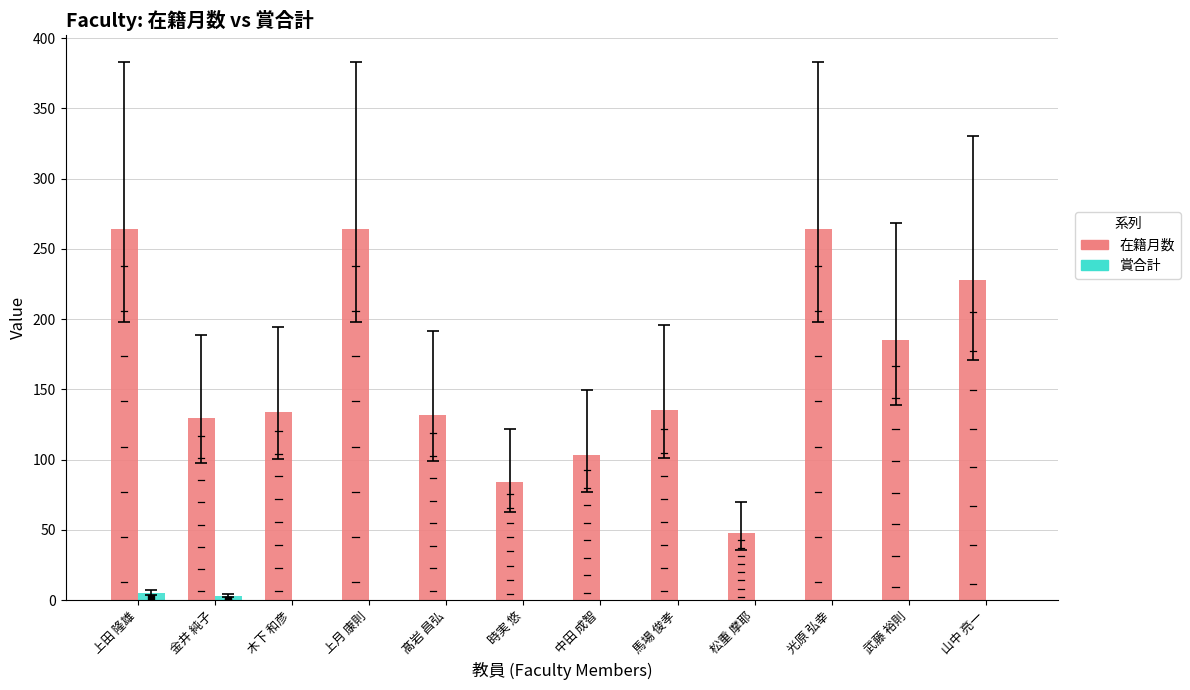

What is the spread (max minus min) of values at 木下 和彦?

134